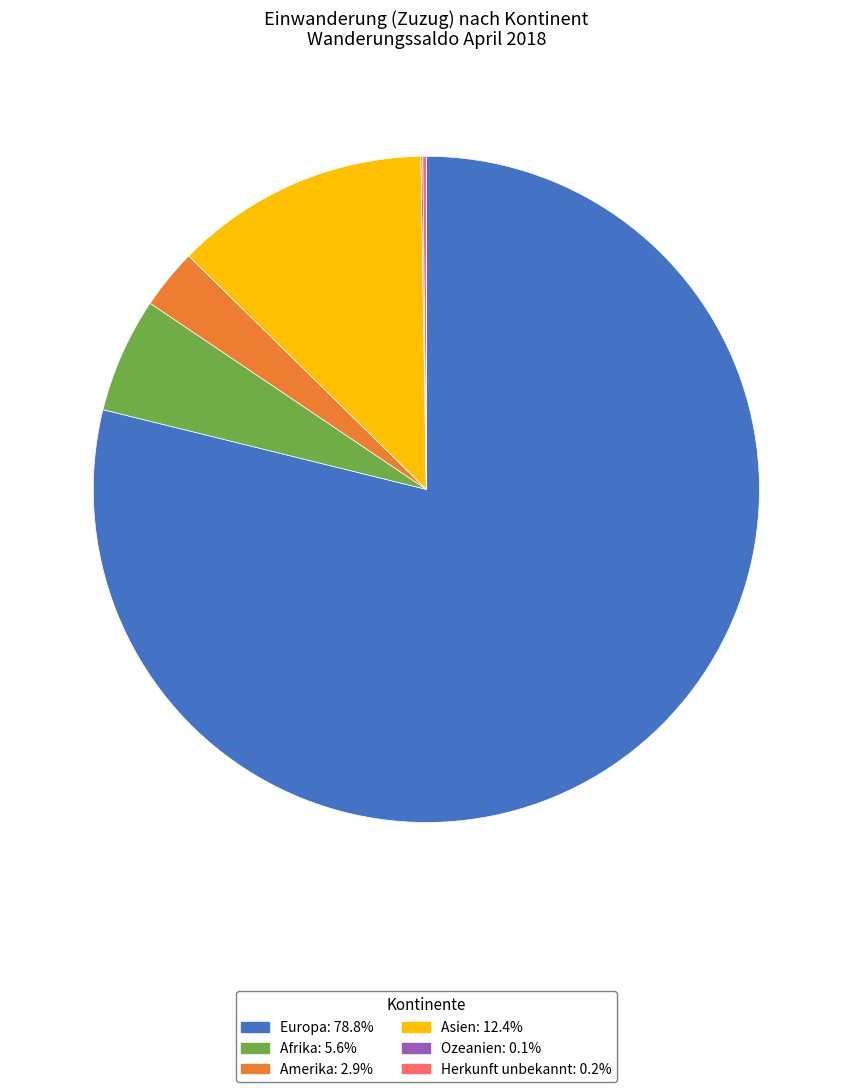

Does Asien account for over 50% of the chart?

No